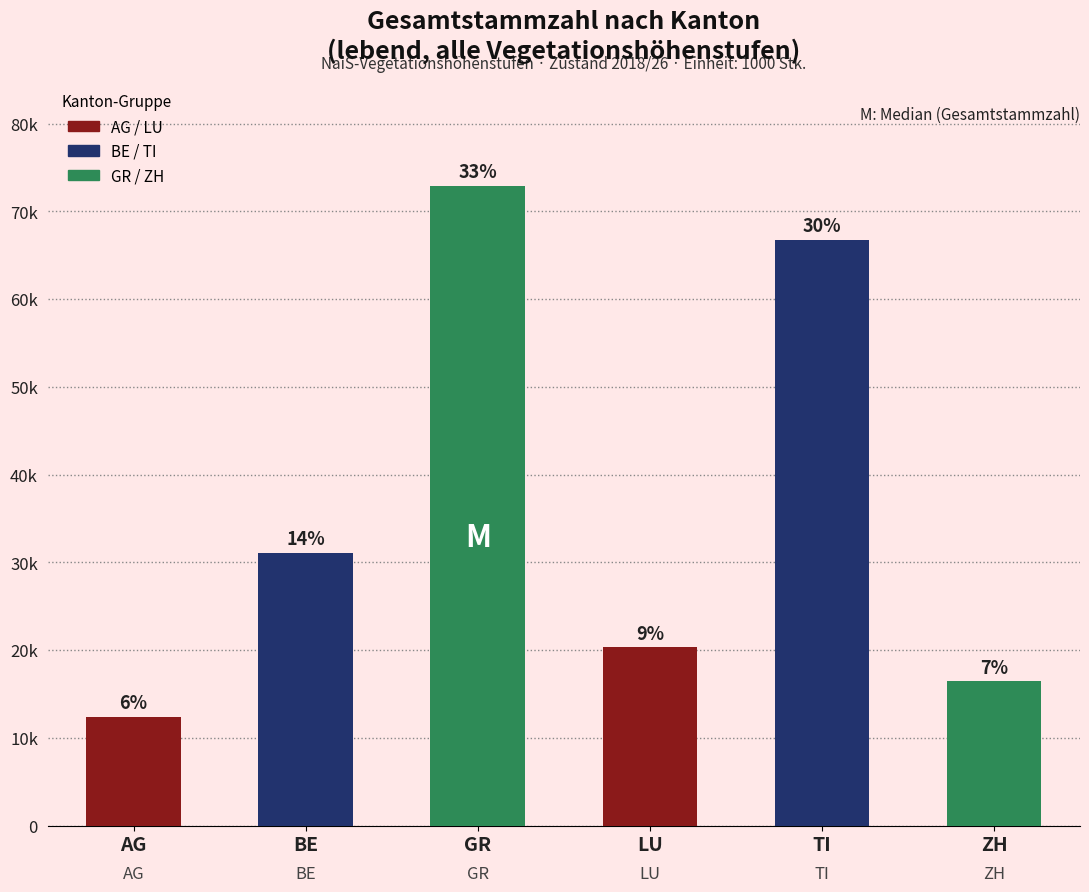

Does the chart contain any negative values?

No